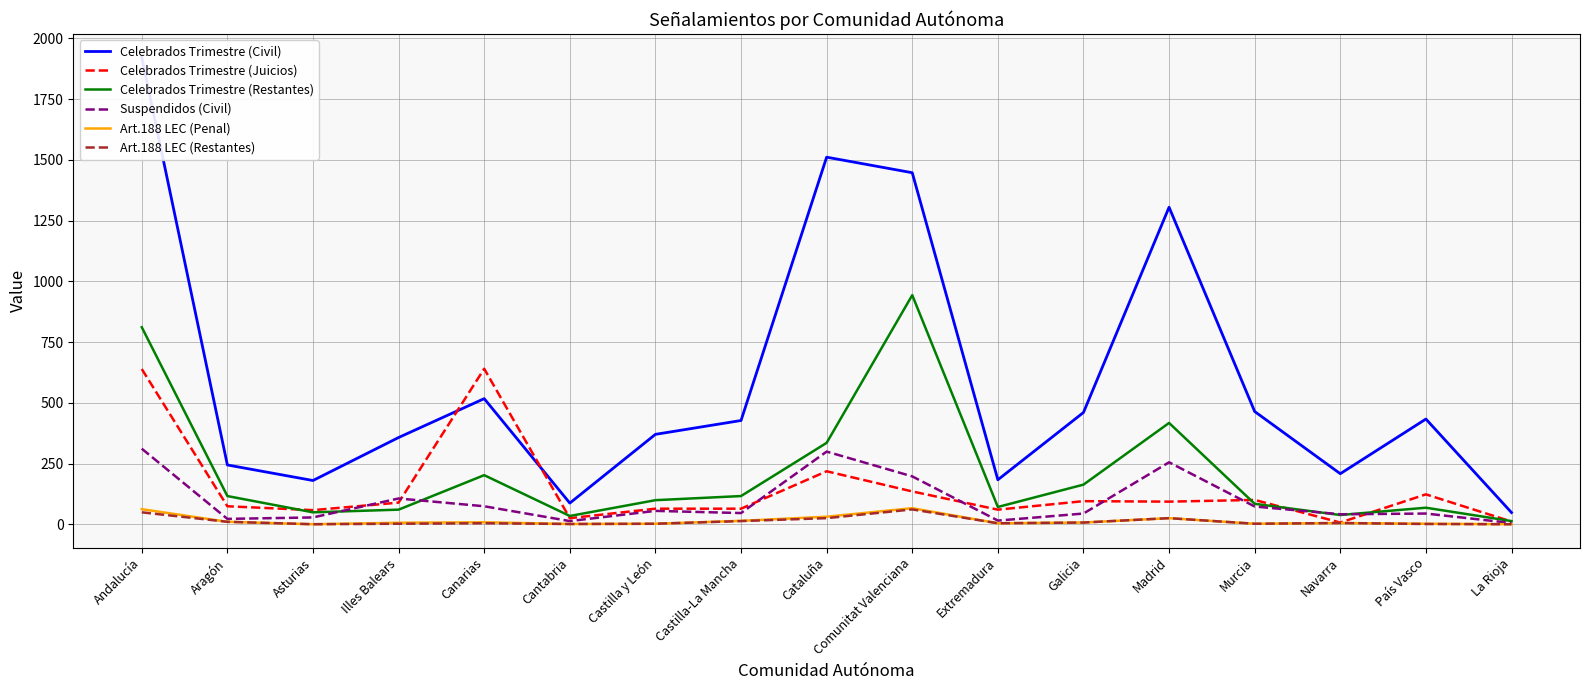

True or false: Suspendidos (Civil) and Art.188 LEC (Restantes) intersect in this chart.

False